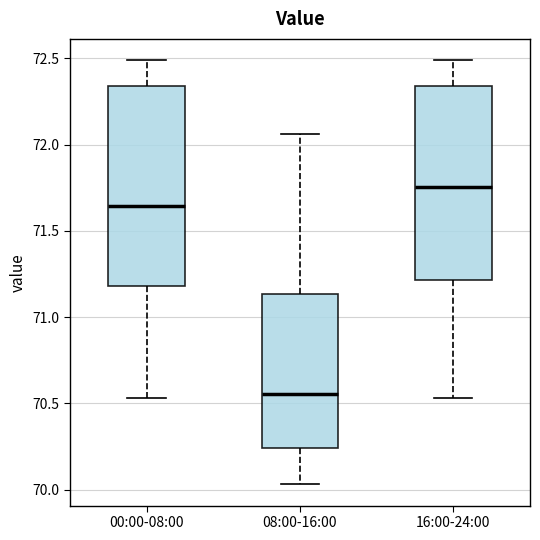

Reading left to right, transcribe this box plot: for each box, give where its median line is, the range the box spans, and where its two whiskers end, as read against the y-axis. The values are not printed on the chart, so give them approximately, as read against the axis.

00:00-08:00: median 71.65, box 71.20 to 72.35, whiskers 70.55 to 72.50
08:00-16:00: median 70.55, box 70.25 to 71.15, whiskers 70.05 to 72.05
16:00-24:00: median 71.75, box 71.20 to 72.35, whiskers 70.55 to 72.50